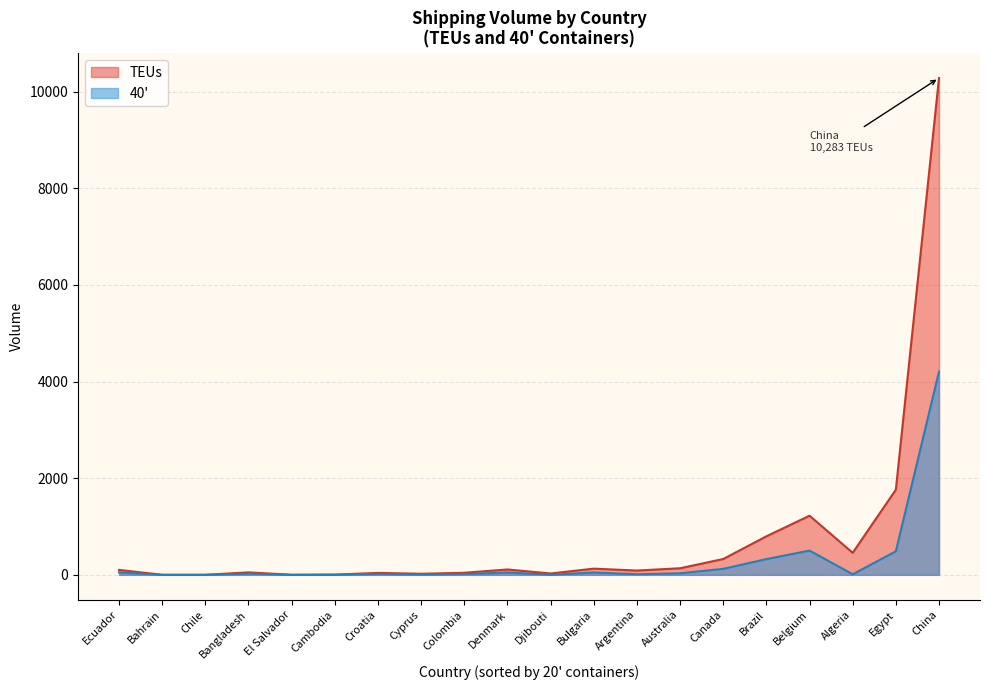

True or false: TEUs and 40' intersect in this chart.

False